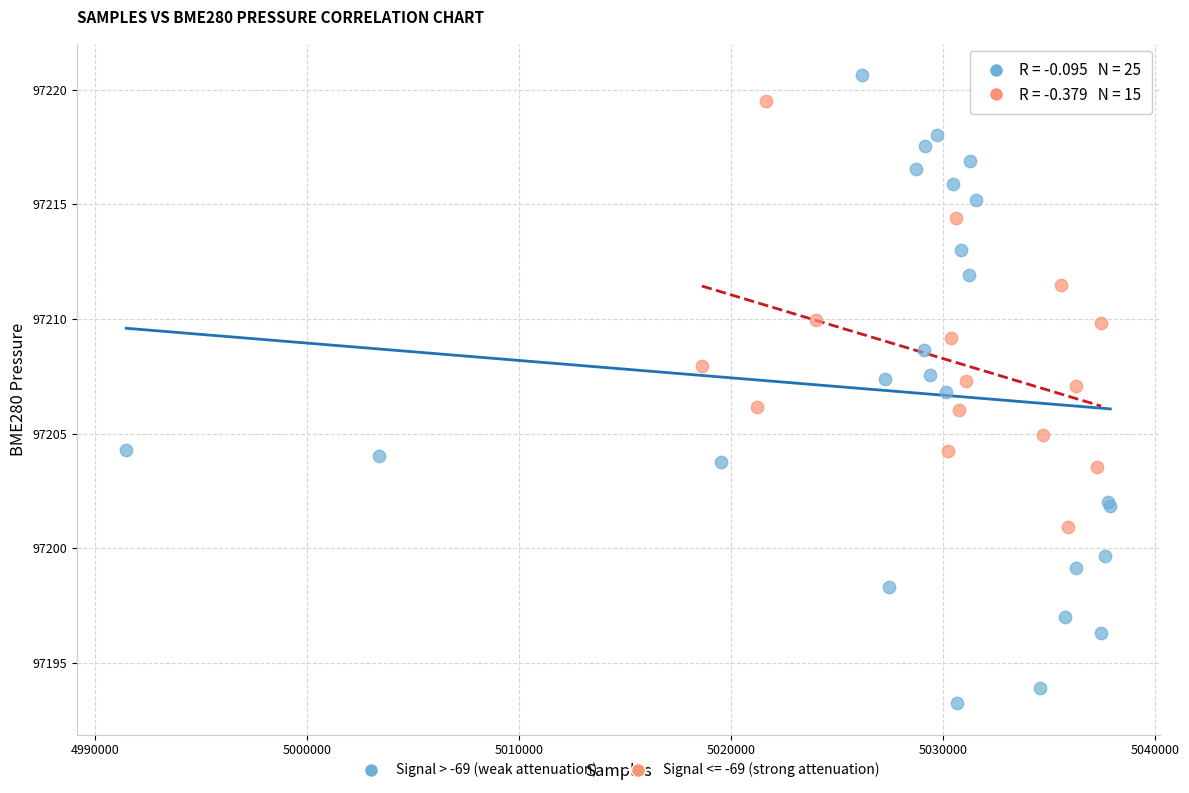

Which series reaches the minimum Y coordinate?

Signal > -69 (weak attenuation)